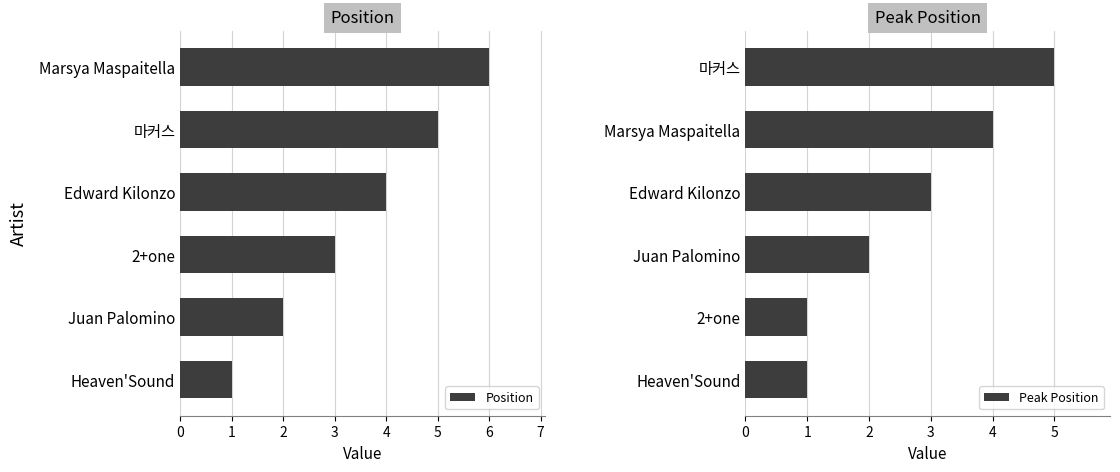

What is the maximum value for Position?

6